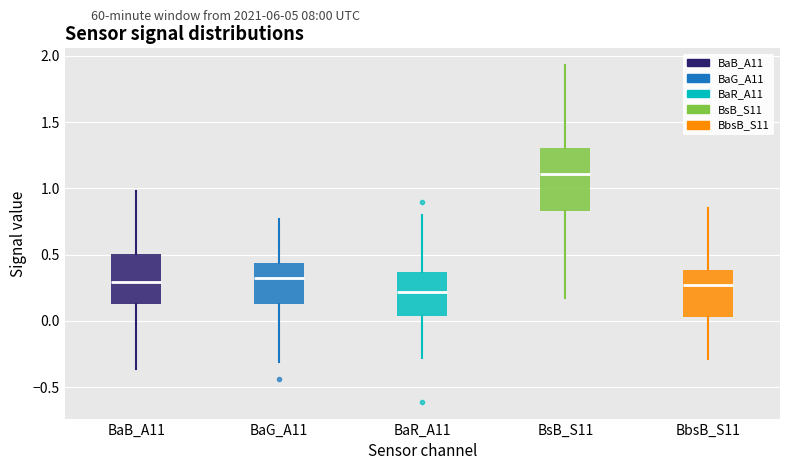

Reading left to right, transcribe this box plot: for each box, give where its median line is, the range the box spans, and where its two whiskers end, as read against the y-axis. The values are not printed on the chart, so give them approximately, as read against the axis.

BaB_A11: median 0.30, box 0.15 to 0.50, whiskers -0.35 to 1.00
BaG_A11: median 0.35, box 0.15 to 0.45, whiskers -0.30 to 0.75
BaR_A11: median 0.20, box 0.05 to 0.35, whiskers -0.30 to 0.80
BsB_S11: median 1.10, box 0.85 to 1.30, whiskers 0.15 to 1.95
BbsB_S11: median 0.25, box 0.05 to 0.40, whiskers -0.30 to 0.85